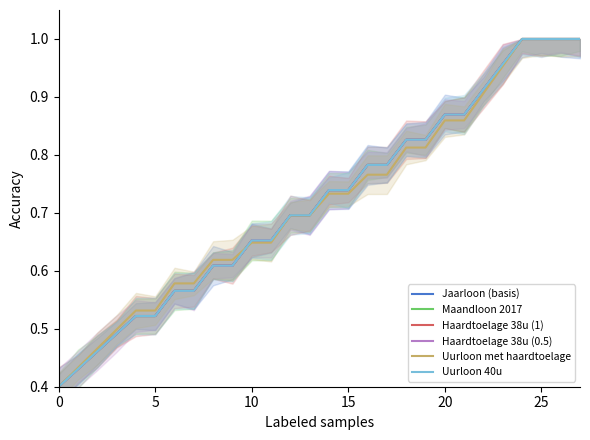

Which series has the largest range (max minus min)?

Jaarloon (basis)